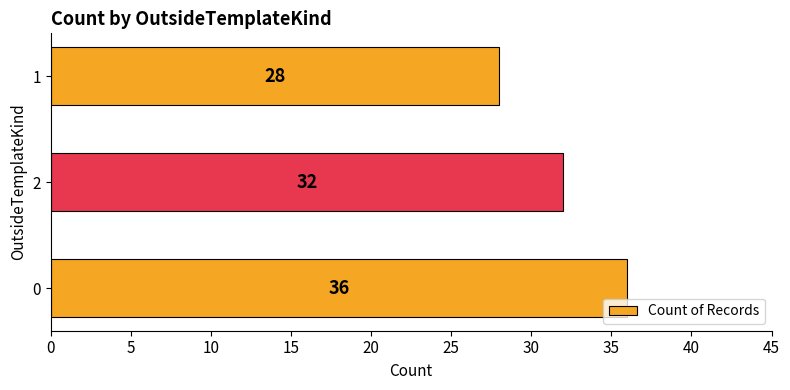

How many distinct data groups are displayed?

1